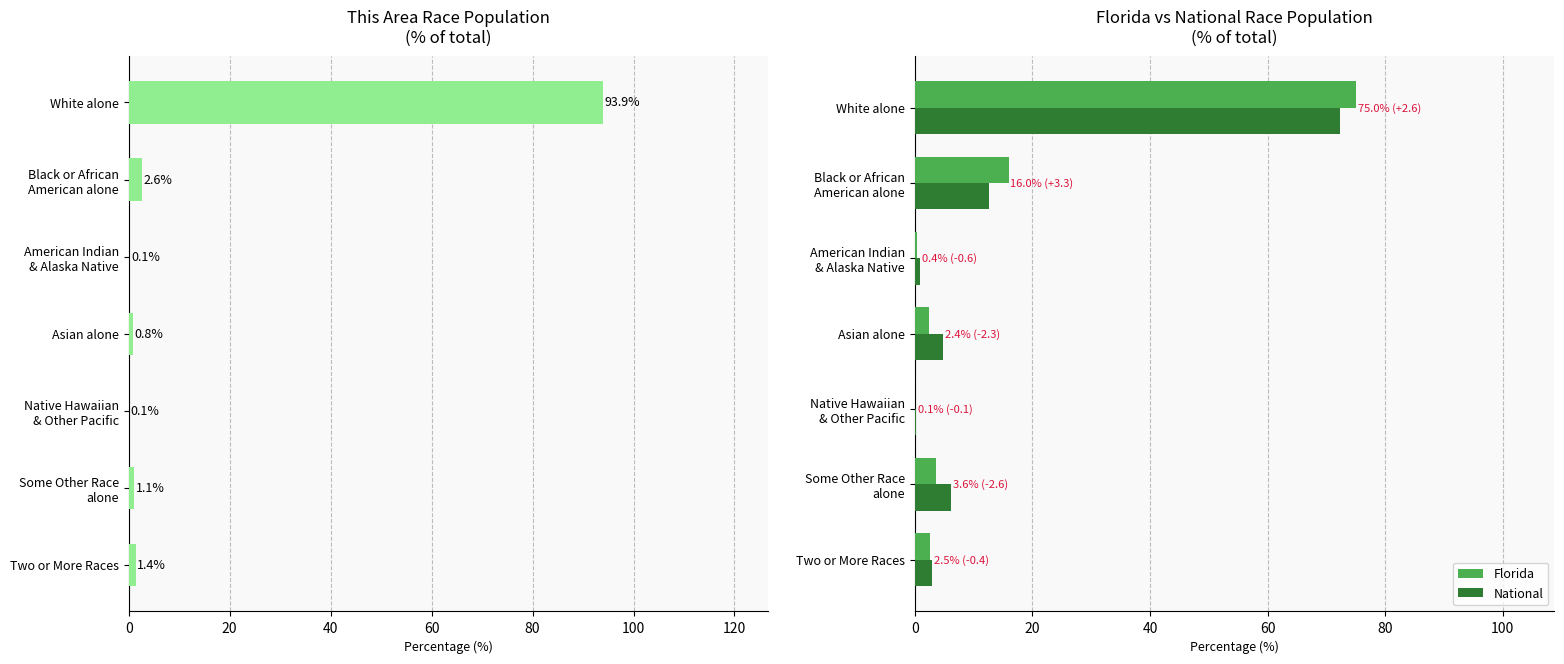

Where is National nearest to the value 36?

Black or African
American alone